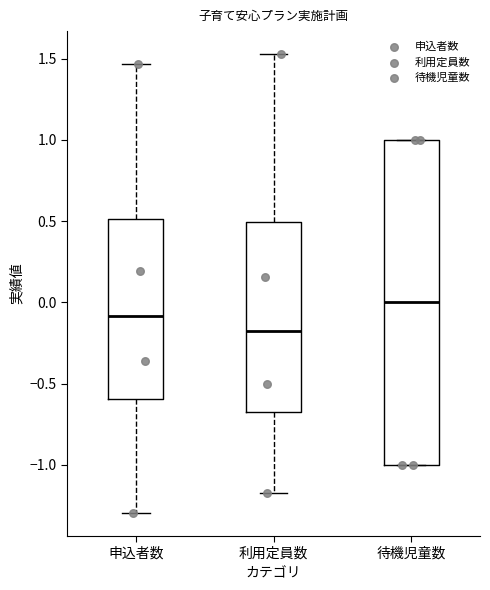

Reading left to right, transcribe this box plot: for each box, give where its median line is, the range the box spans, and where its two whiskers end, as read against the y-axis. The values are not printed on the chart, so give them approximately, as read against the axis.

申込者数: median -0.10, box -0.60 to 0.50, whiskers -1.30 to 1.45
利用定員数: median -0.20, box -0.65 to 0.50, whiskers -1.20 to 1.55
待機児童数: median 0.00, box -1.00 to 1.00, whiskers -1.00 to 1.00